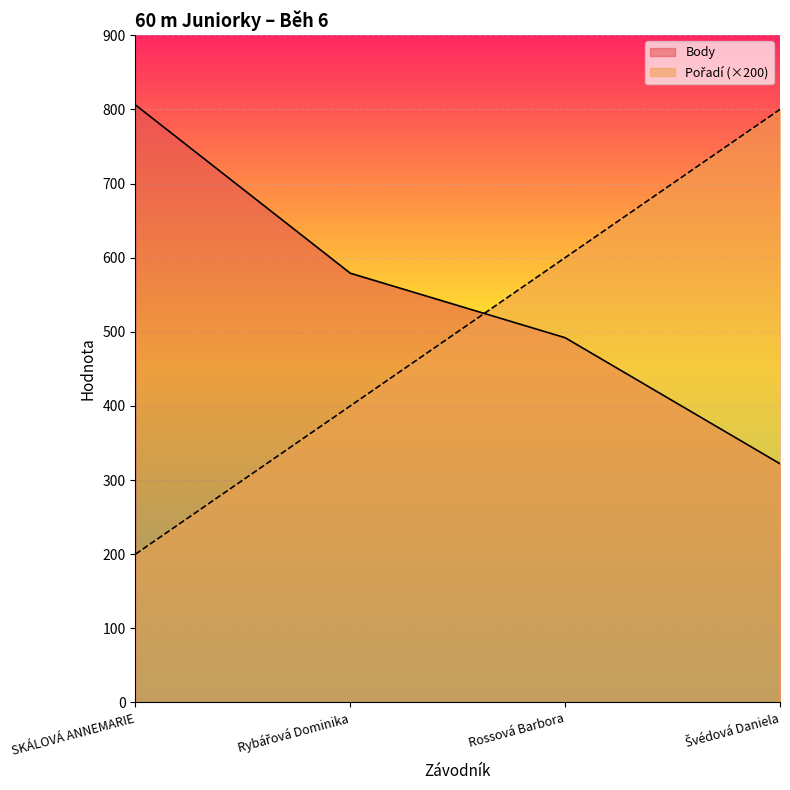

How many Body values are between 492 and 806?

3